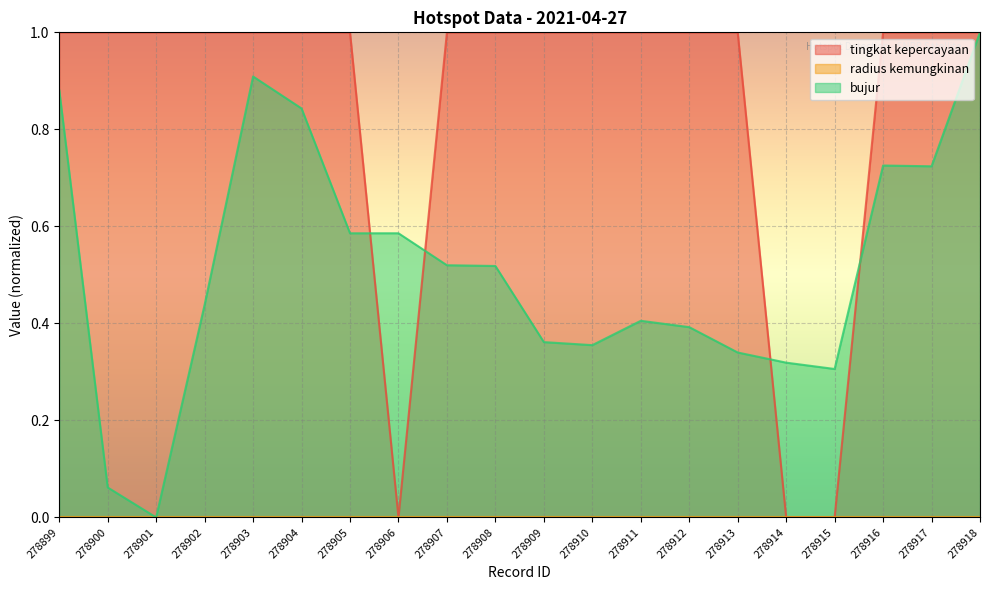

Reading left to right, extract all data points from this chart.

tingkat kepercayaan: 1.0	1.0	1.0	1.0	1.0	1.0	1.0	0.0	1.0	1.0	1.0	1.0	1.0	1.0	1.0	0.0	0.0	1.0	1.0	1.0
bujur: 0.9	0.1	0.0	0.4	0.9	0.8	0.6	0.6	0.5	0.5	0.4	0.4	0.4	0.4	0.3	0.3	0.3	0.7	0.7	1.0